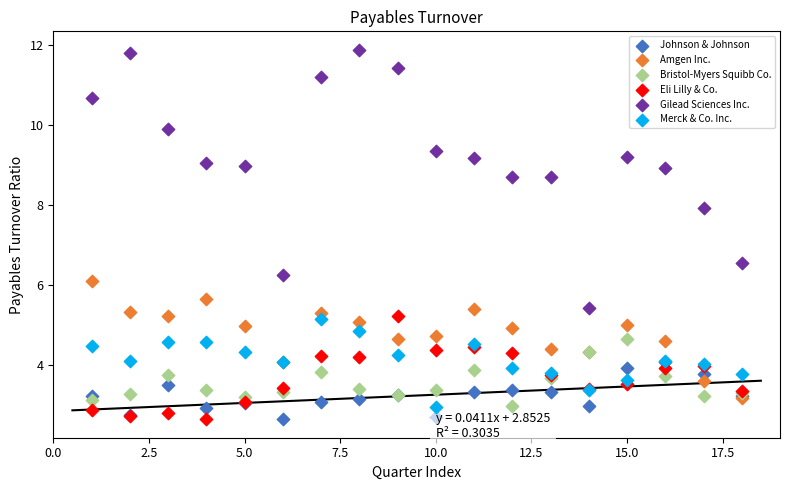

What are all the series names shown in the legend?

Johnson & Johnson, Amgen Inc., Bristol-Myers Squibb Co., Eli Lilly & Co., Gilead Sciences Inc., Merck & Co. Inc.